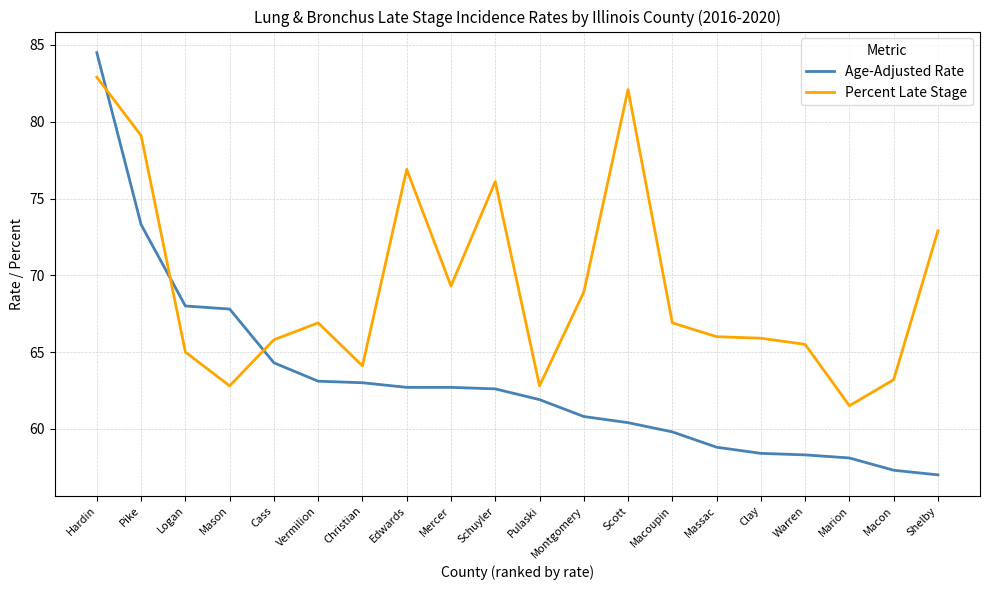

Between Edwards and Massac, which series saw the biggest shift?

Percent Late Stage